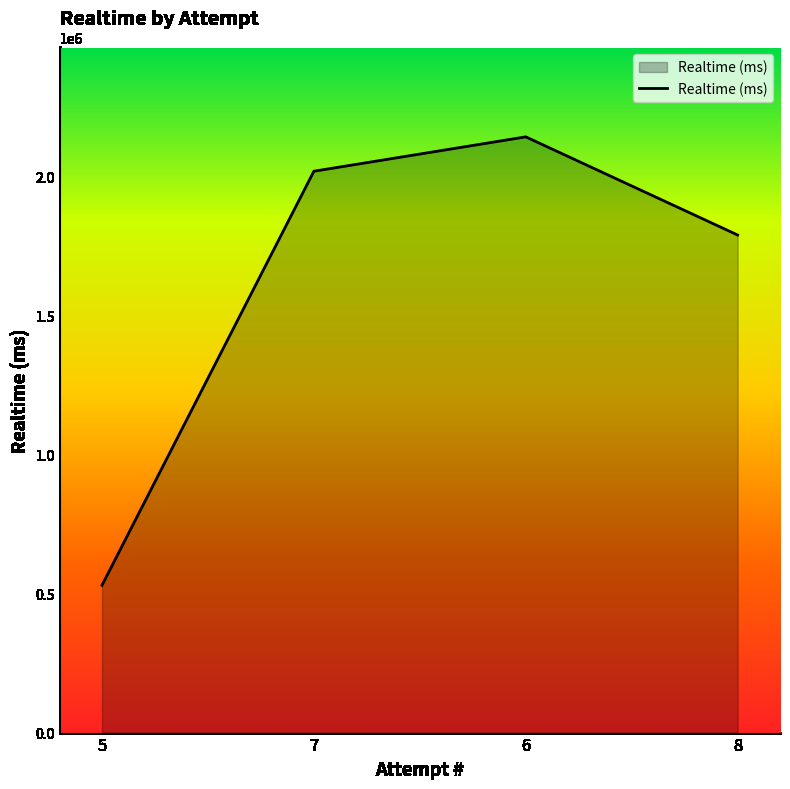

Reading left to right, extract all data points from this chart.

5=529892	7=2019031	6=2142688	8=1789710